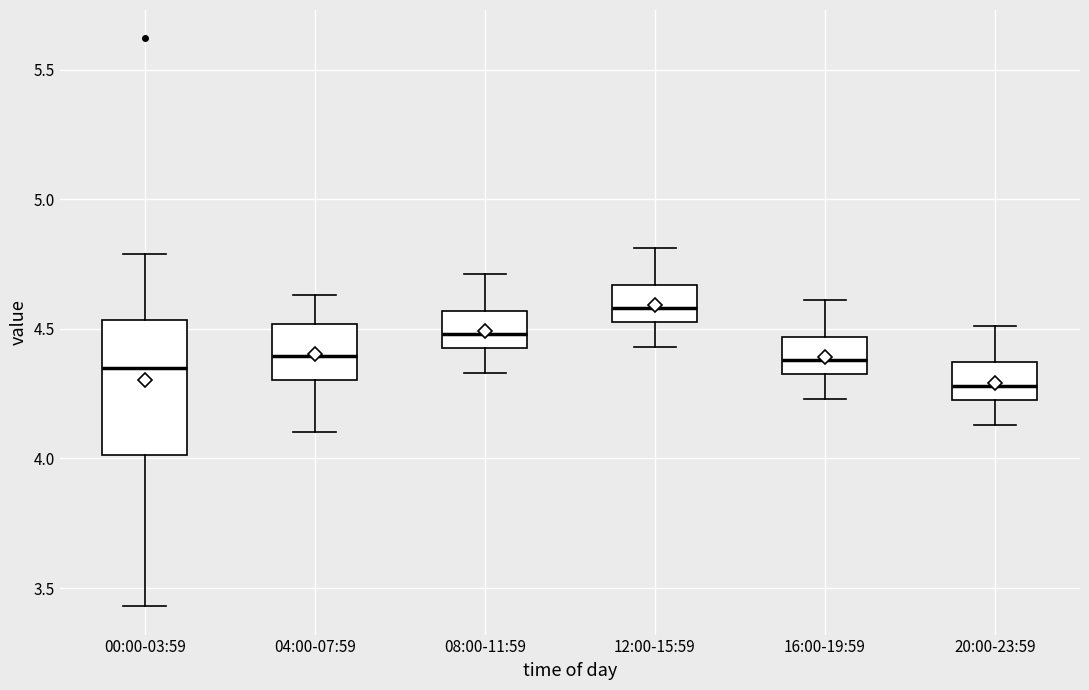

Where does the lower whisker of the box for 00:00-03:59 end on the y-axis? The values are not printed on the chart, so give them approximately, as read against the axis.

3.45